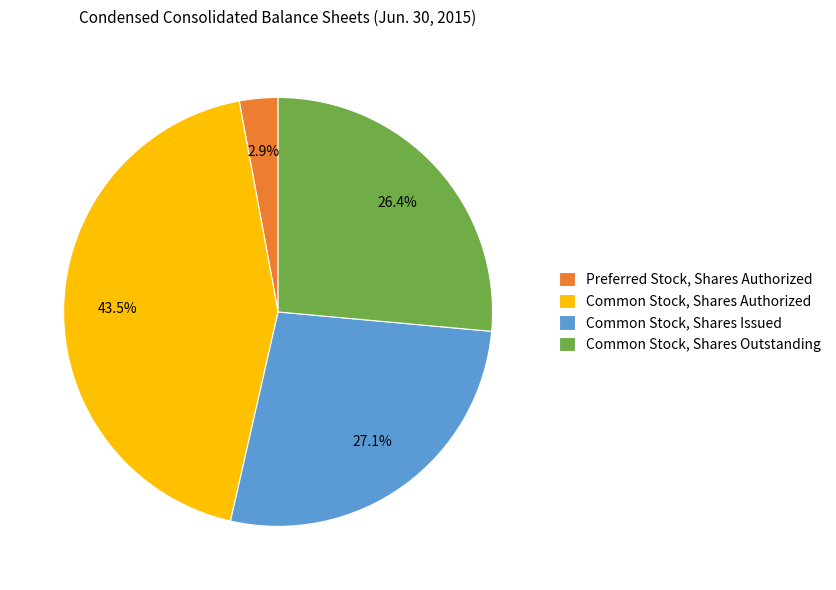

How many segments does this pie chart have?

4